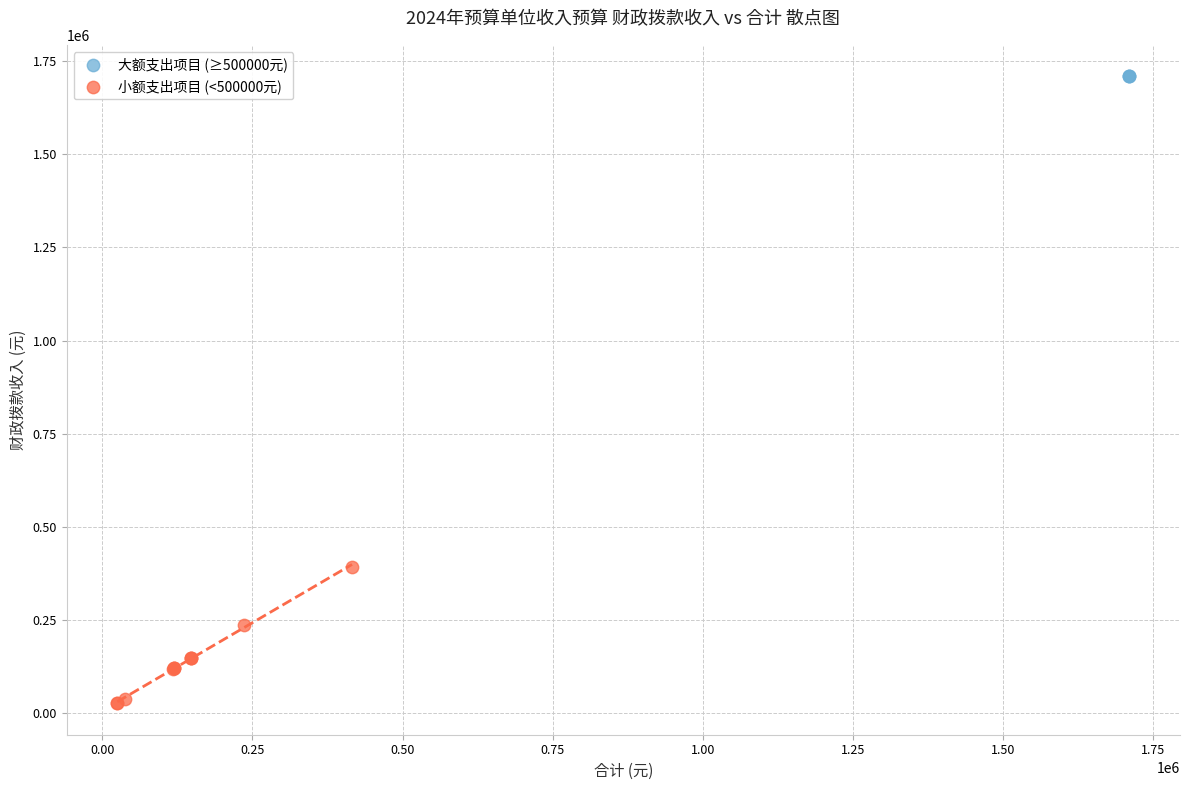

Which series contains the highest Y value?

大额支出项目 (≥500000元)